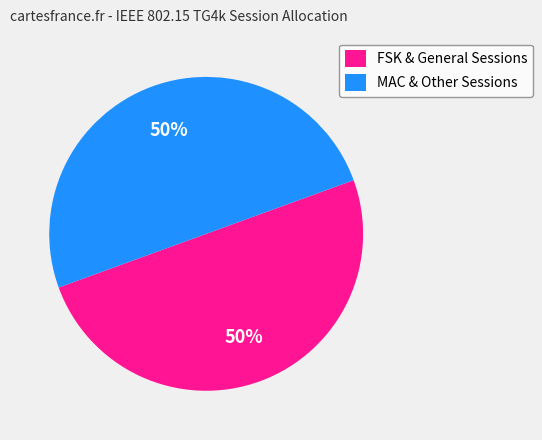

Approximately how many times larger is the value at FSK & General Sessions compared to MAC & Other Sessions?

1.0